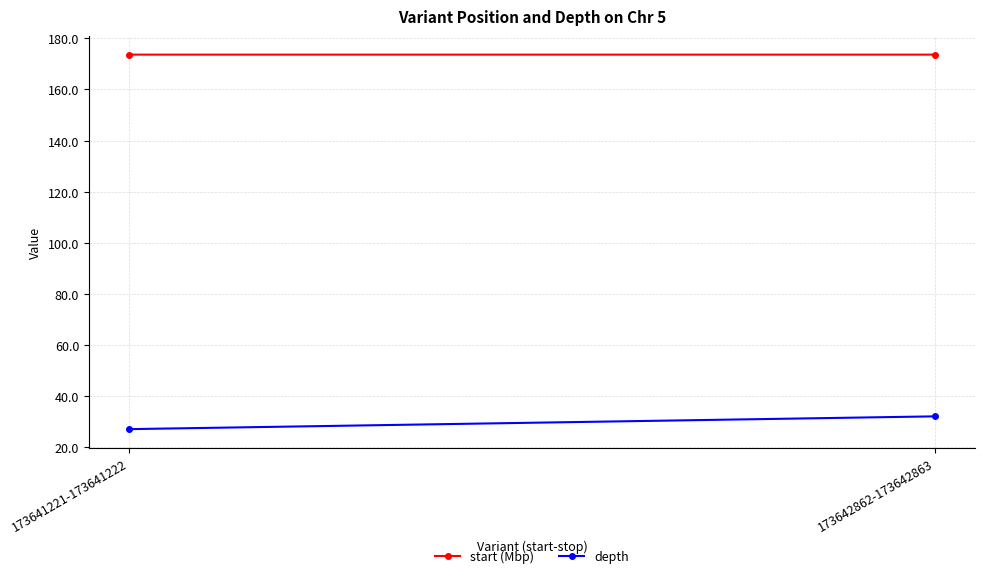

What are all the series names shown in the legend?

start (Mbp), depth